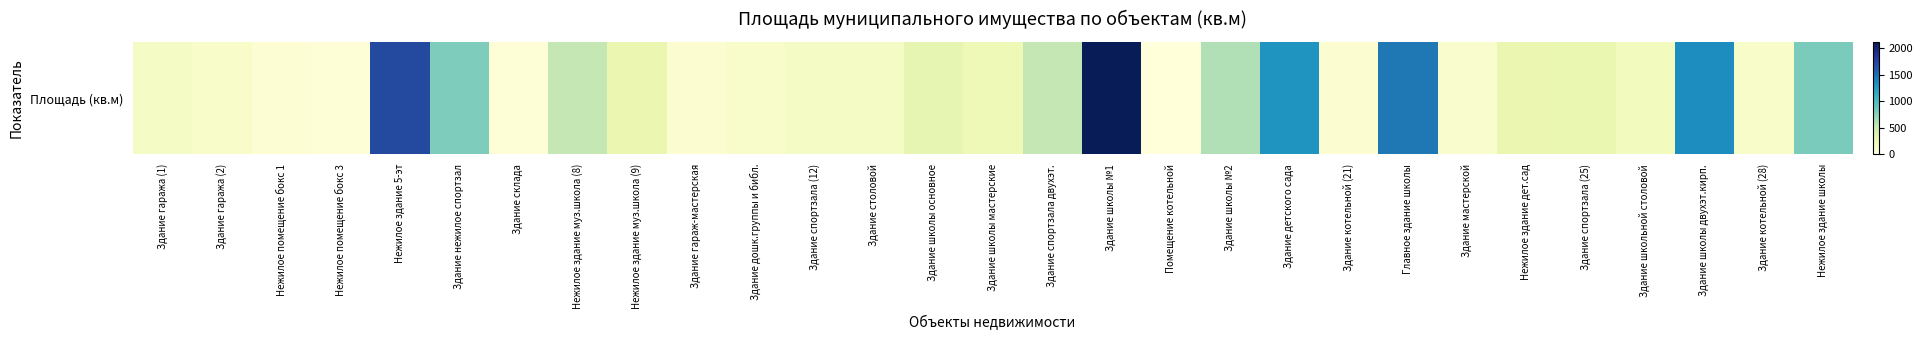

Reading left to right, extract all data points from this chart.

Здание гаража (1)=134.1	Здание гаража (2)=112.7	Нежилое помещение бокс 1=47.4	Нежилое помещение бокс 3=25.2	Нежилое здание 5-эт=1703.0	Здание нежилое спортзал=798.4	Здание склада=30.0	Нежилое здание муз.школа (8)=541.0	Нежилое здание муз.школа (9)=279.0	Здание гараж-мастерская=60.0	Здание дошк.группы и библ.=97.9	Здание спортзала (12)=138.8	Здание столовой=140.0	Здание школы основное=310.4	Здание школы мастерские=227.1	Здание спортзала двухэт.=543.3	Здание школы №1=2115.9	Помещение котельной=0.0	Здание школы №2=607.3	Здание детского сада=1294.5	Здание котельной (21)=56.8	Главное здание школы=1448.2	Здание мастерской=90.6	Нежилое здание дет.сад=278.4	Здание спортзала (25)=282.0	Здание школьной столовой=177.3	Здание школы двухэт.кирп.=1344.2	Здание котельной (28)=101.2	Нежилое здание школы=818.1